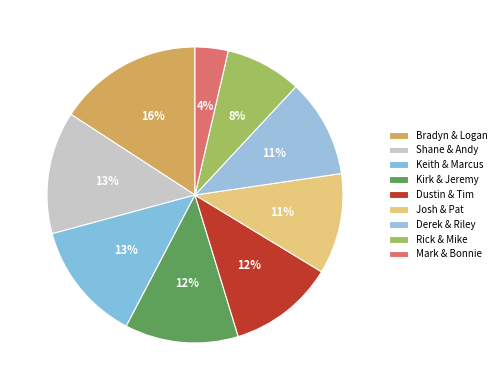

How many segments does this pie chart have?

9